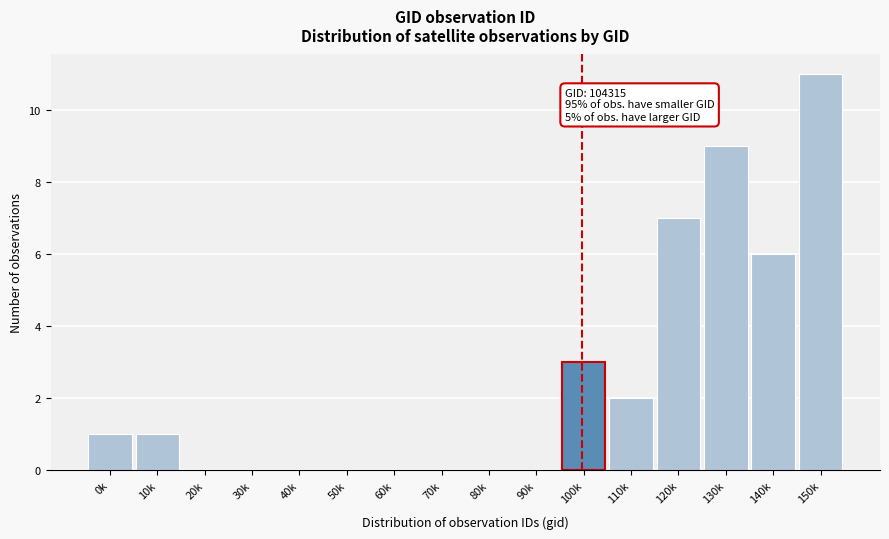

Reading right to left, list all the values displayed in this chart.

150k=11	140k=6	130k=9	120k=7	110k=2	100k=3	90k=0	80k=0	70k=0	60k=0	50k=0	40k=0	30k=0	20k=0	10k=1	0k=1